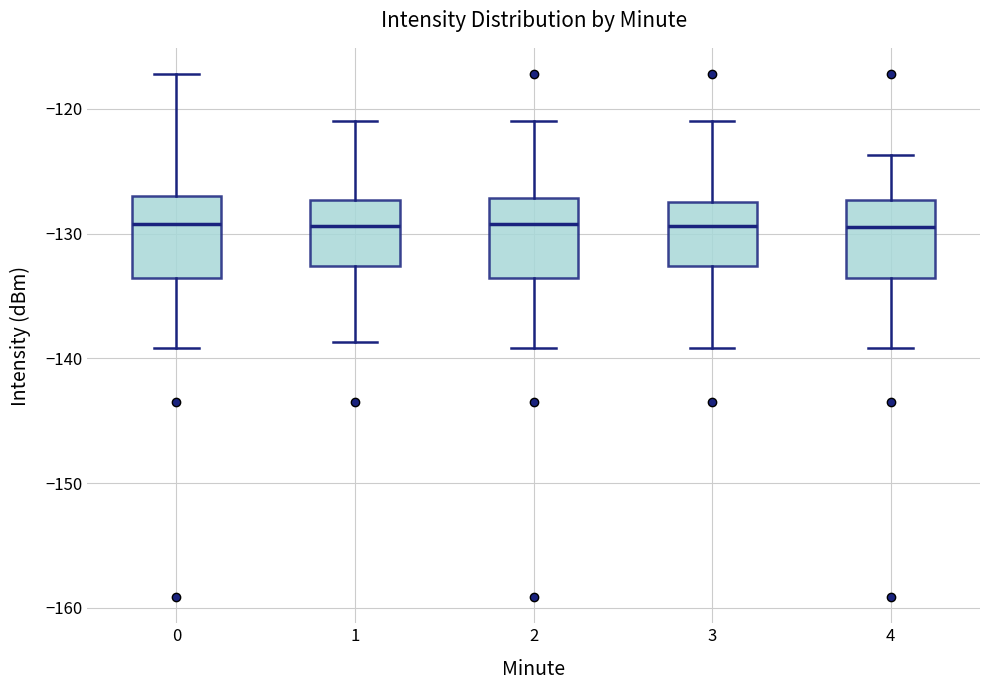

Where is the lower edge of the box at x = 4 on the y-axis? The values are not printed on the chart, so give them approximately, as read against the axis.

-134